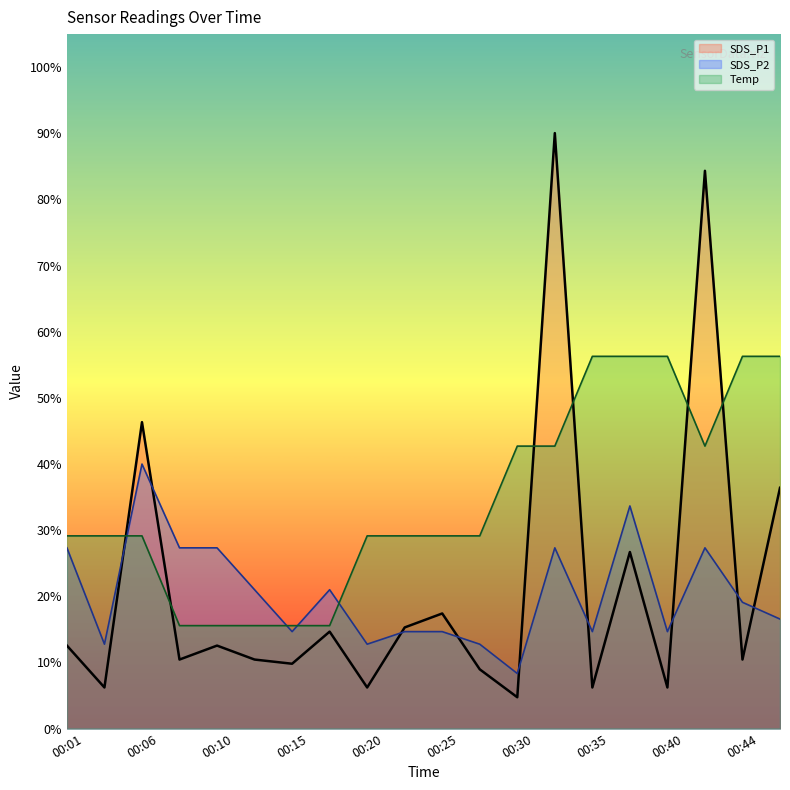

How many times do SDS_P1 and Temp cross each other?

6